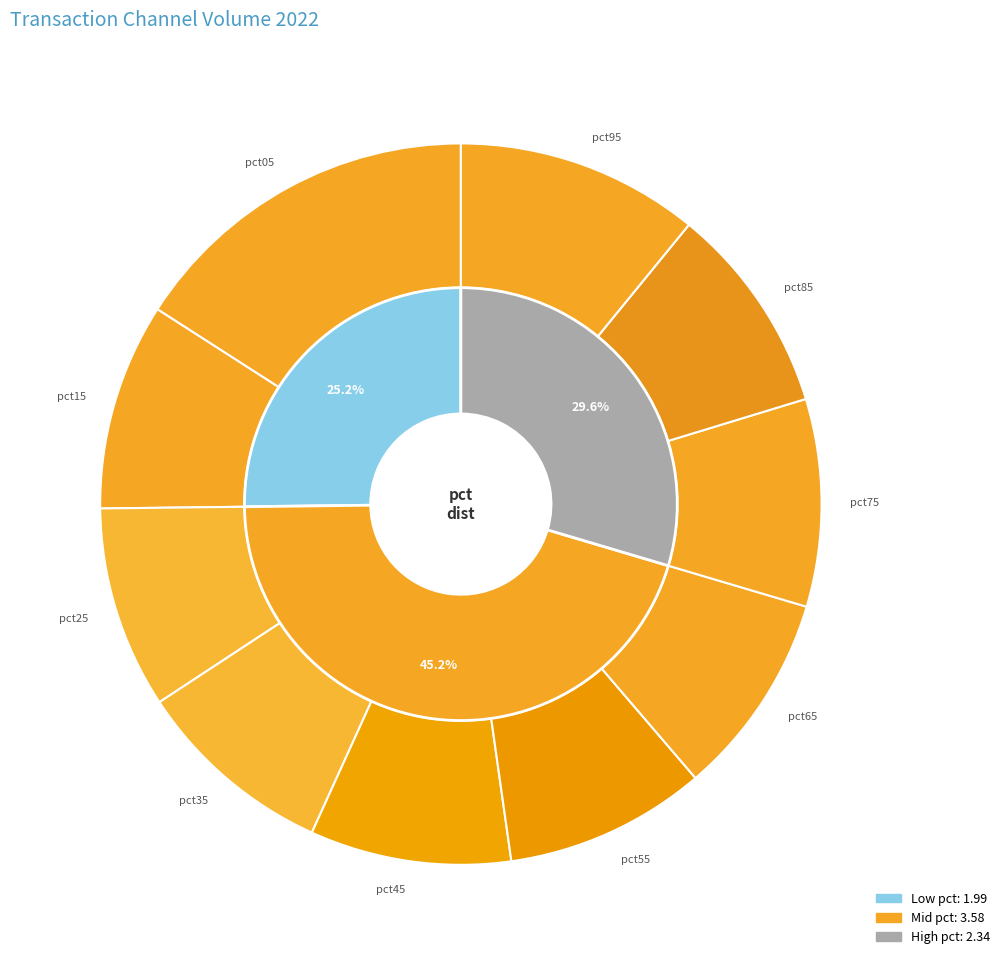

To the nearest percent, what is the difference between the largest and smallest slice percentages?

7%